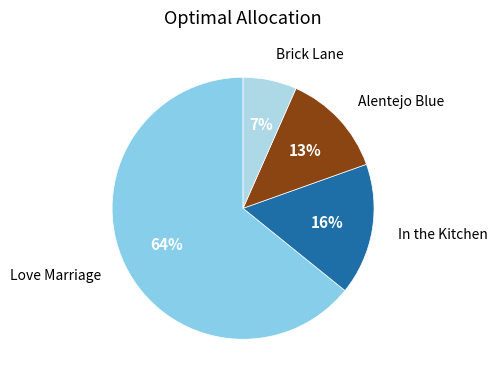

Count the number of slices in the pie.

4